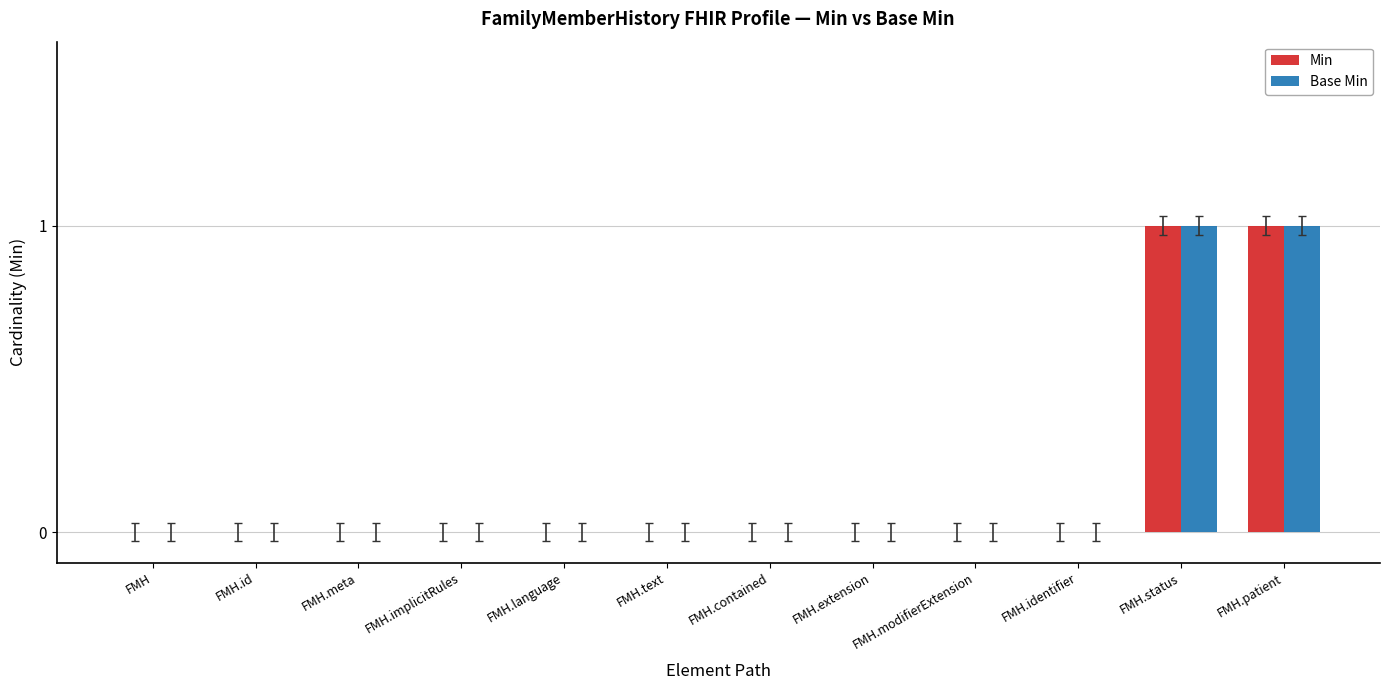

True or false: Base Min has a value of 0 at FMH.identifier.

True